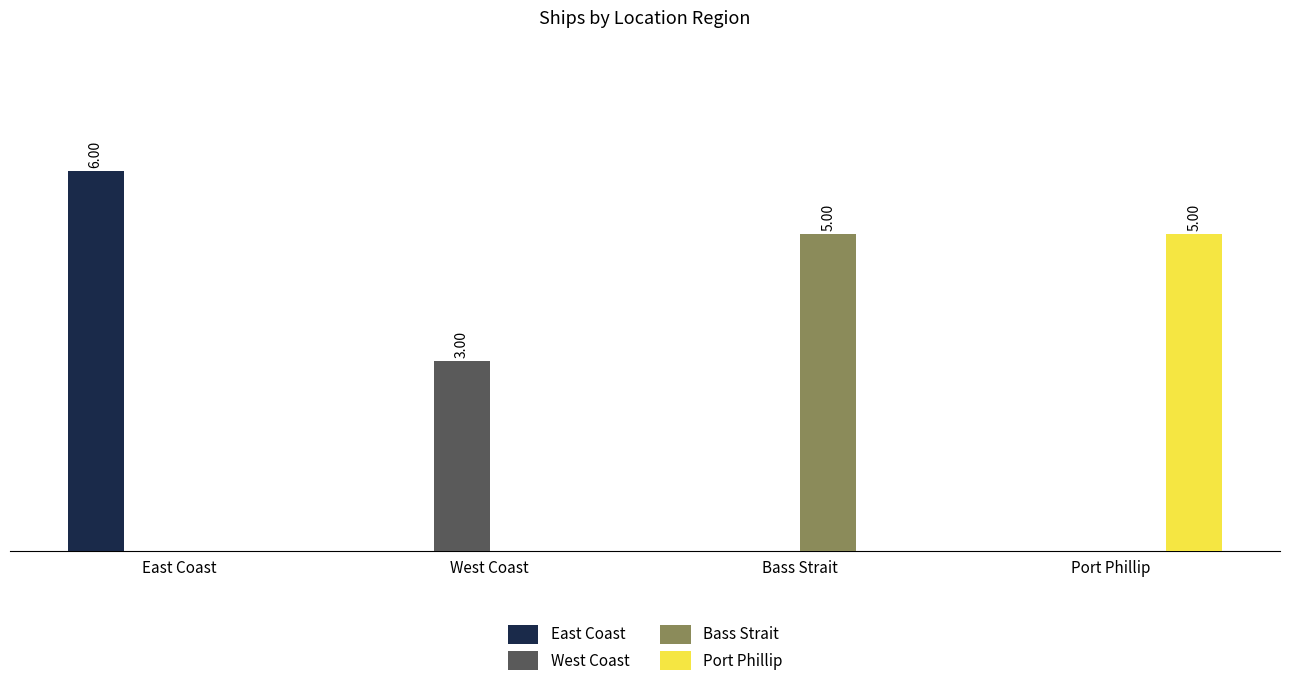

Which label corresponds to the largest value in the chart?

East Coast